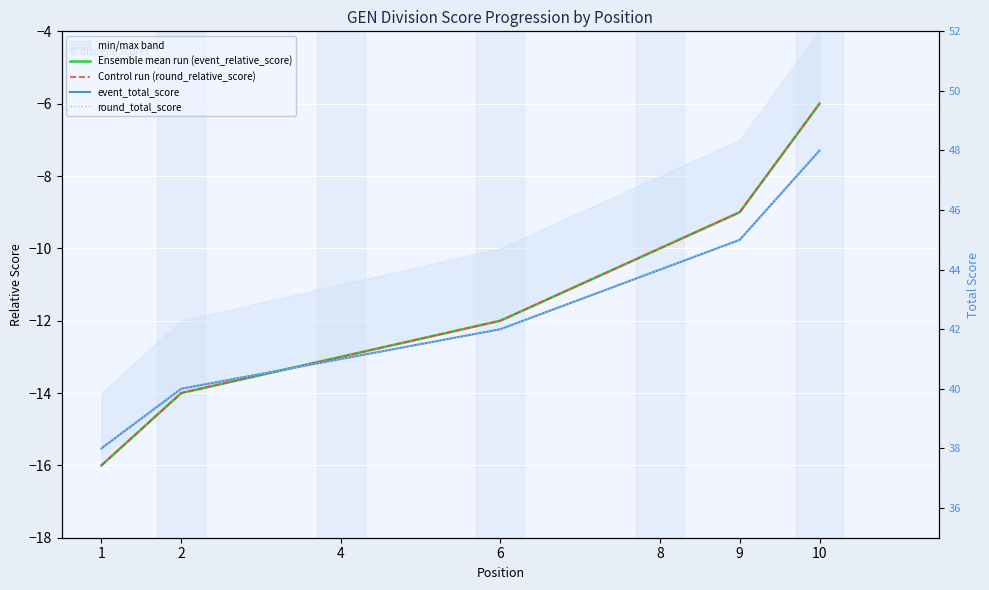

True or false: event_total_score and Control run (round_relative_score) cross at least once.

False